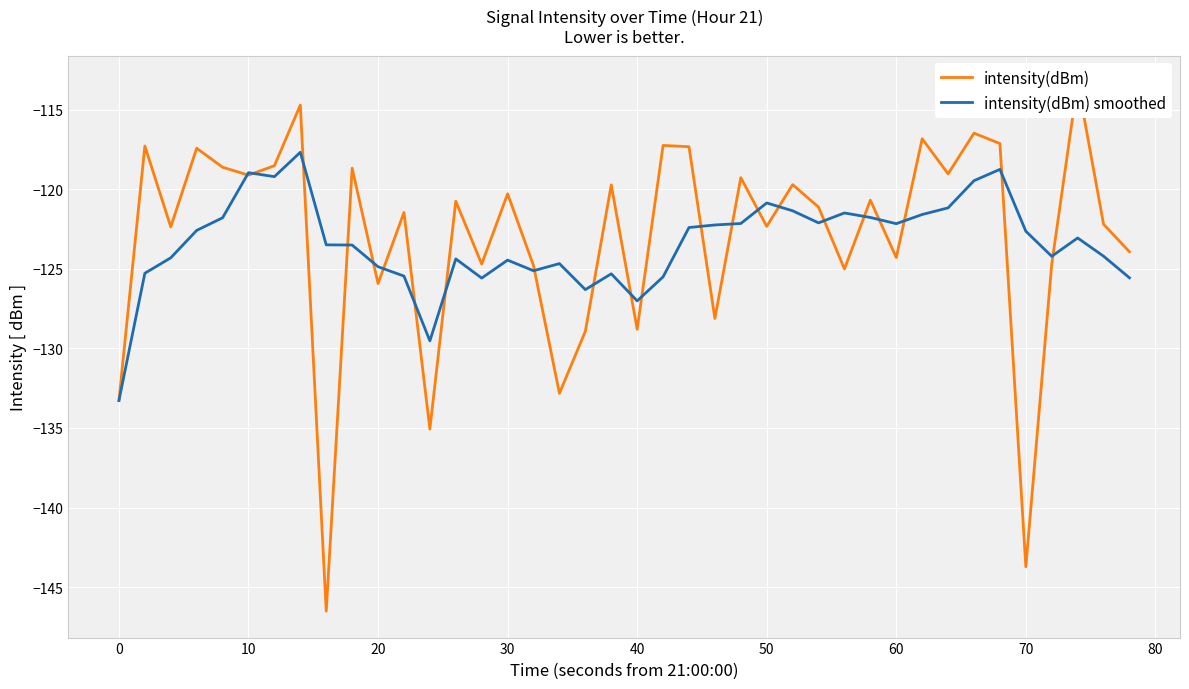

Is it true that intensity(dBm) smoothed equals -89.0 at 0?

False